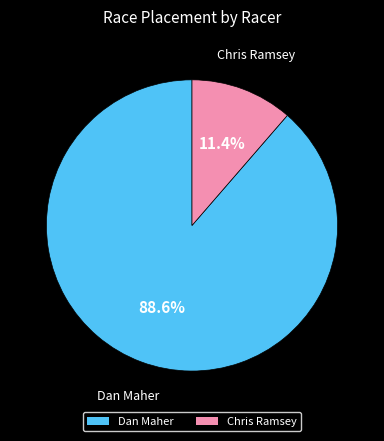

Which has a higher value, Chris Ramsey or Dan Maher?

Dan Maher